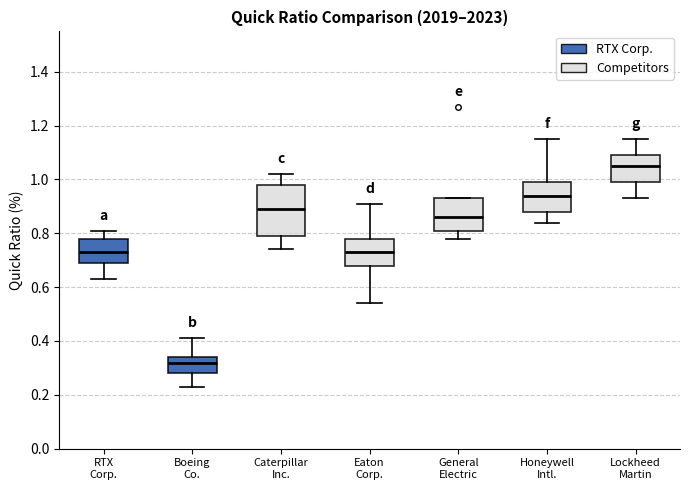

Reading left to right, transcribe this box plot: for each box, give where its median line is, the range the box spans, and where its two whiskers end, as read against the y-axis. The values are not printed on the chart, so give them approximately, as read against the axis.

RTX Corp.: median 0.74, box 0.70 to 0.78, whiskers 0.64 to 0.82
Boeing Co.: median 0.32, box 0.28 to 0.34, whiskers 0.24 to 0.42
Caterpillar Inc.: median 0.90, box 0.80 to 0.98, whiskers 0.74 to 1.02
Eaton Corp.: median 0.74, box 0.68 to 0.78, whiskers 0.54 to 0.92
General Electric: median 0.86, box 0.82 to 0.94, whiskers 0.78 to 0.94
Honeywell Intl.: median 0.94, box 0.88 to 1.00, whiskers 0.84 to 1.16
Lockheed Martin: median 1.06, box 1.00 to 1.10, whiskers 0.94 to 1.16